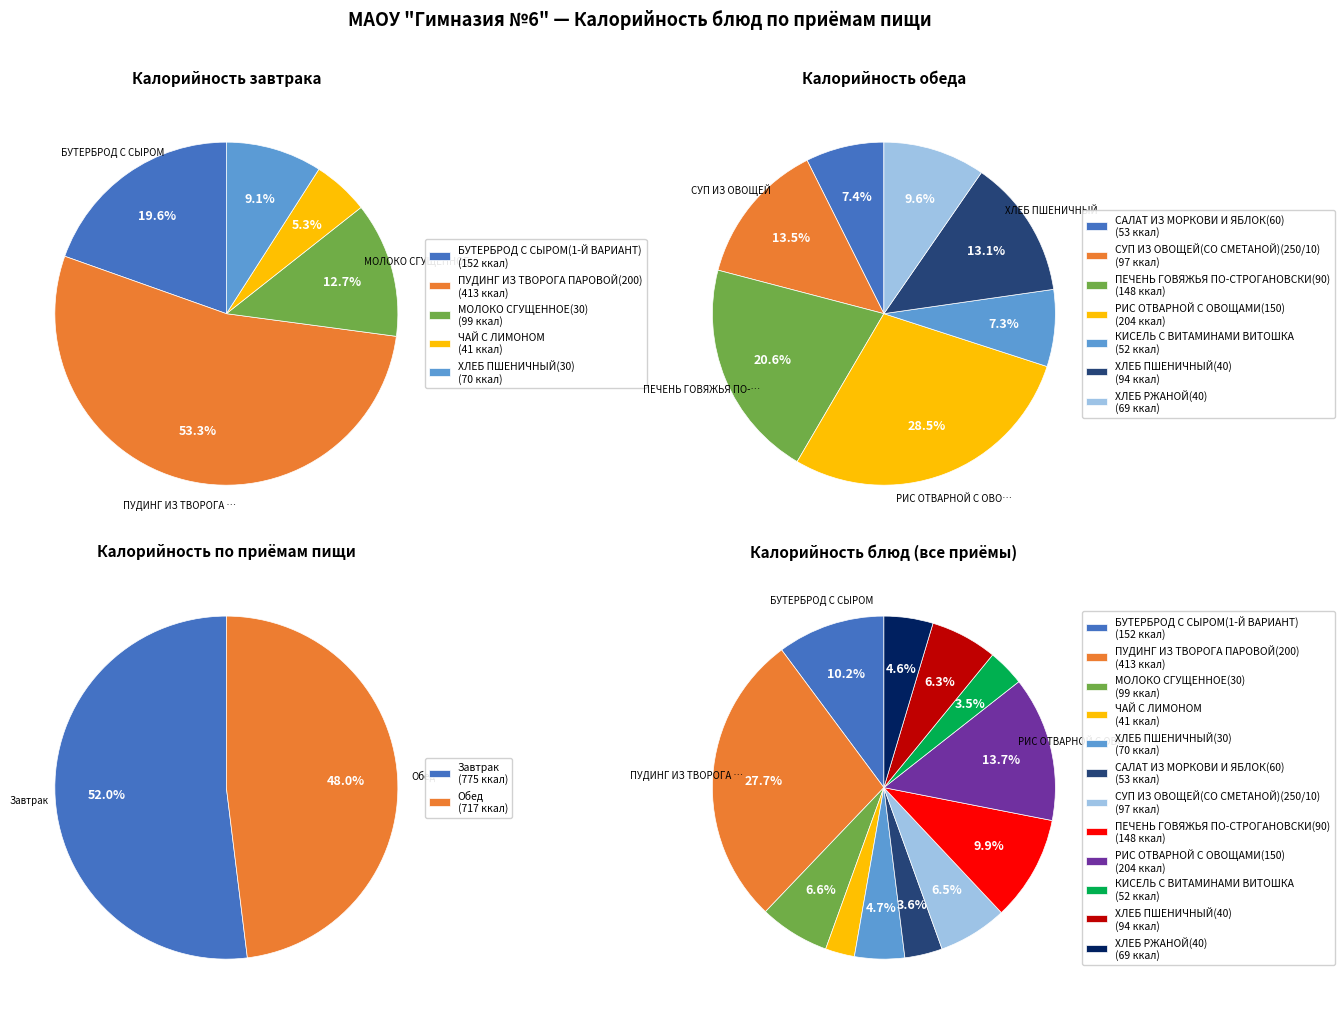

Which category has the smallest portion of the pie?

ЧАЙ С ЛИМОНОМ